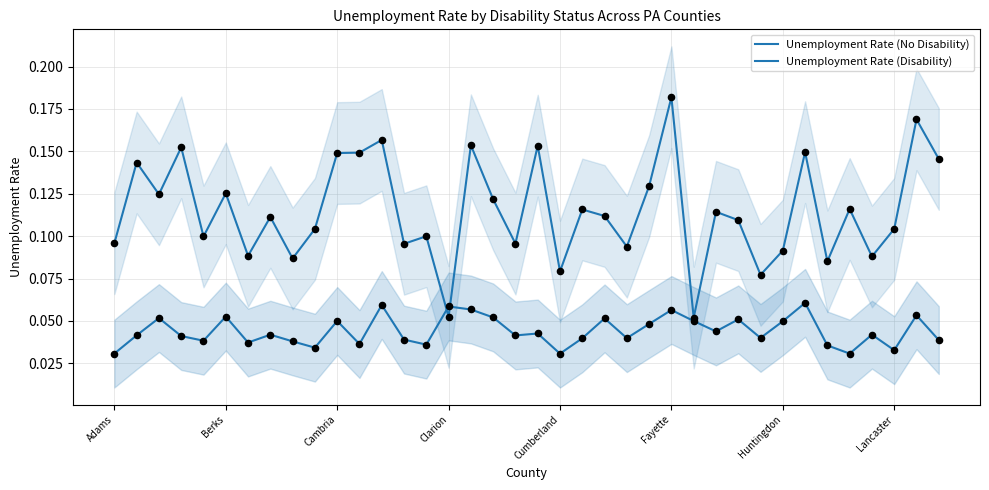

Is the value of Unemployment Rate (Disability) at Cumberland greater than the value of Unemployment Rate (No Disability) at Adams?

Yes